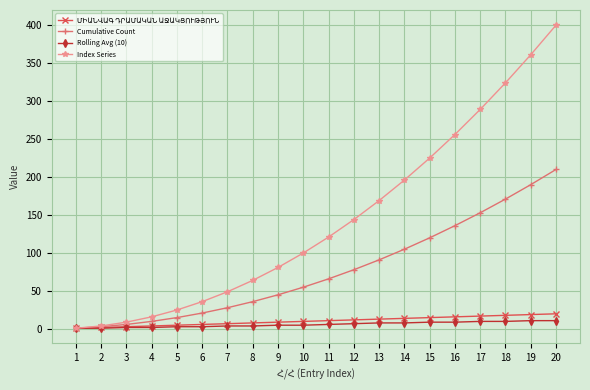

What is the maximum value shown in the chart?

400